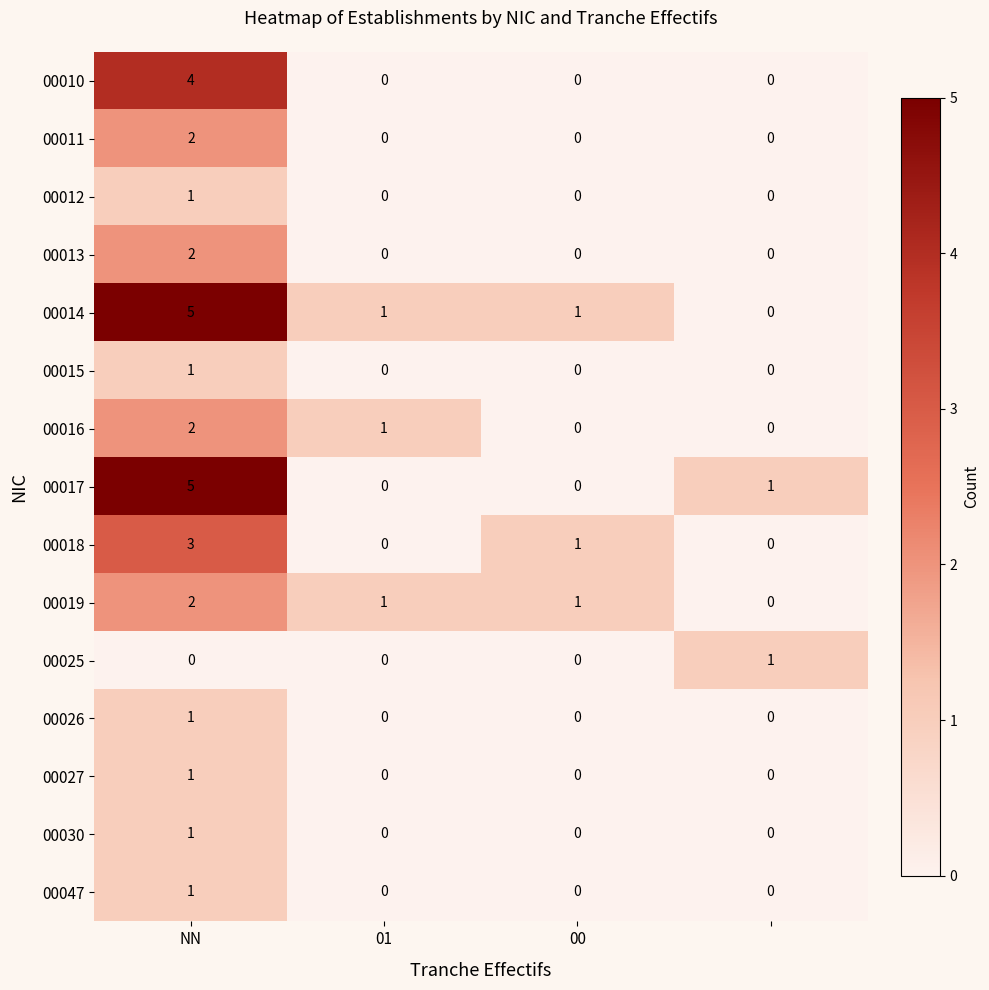

What is the difference between the maximum and minimum values in the 00017 series?

5